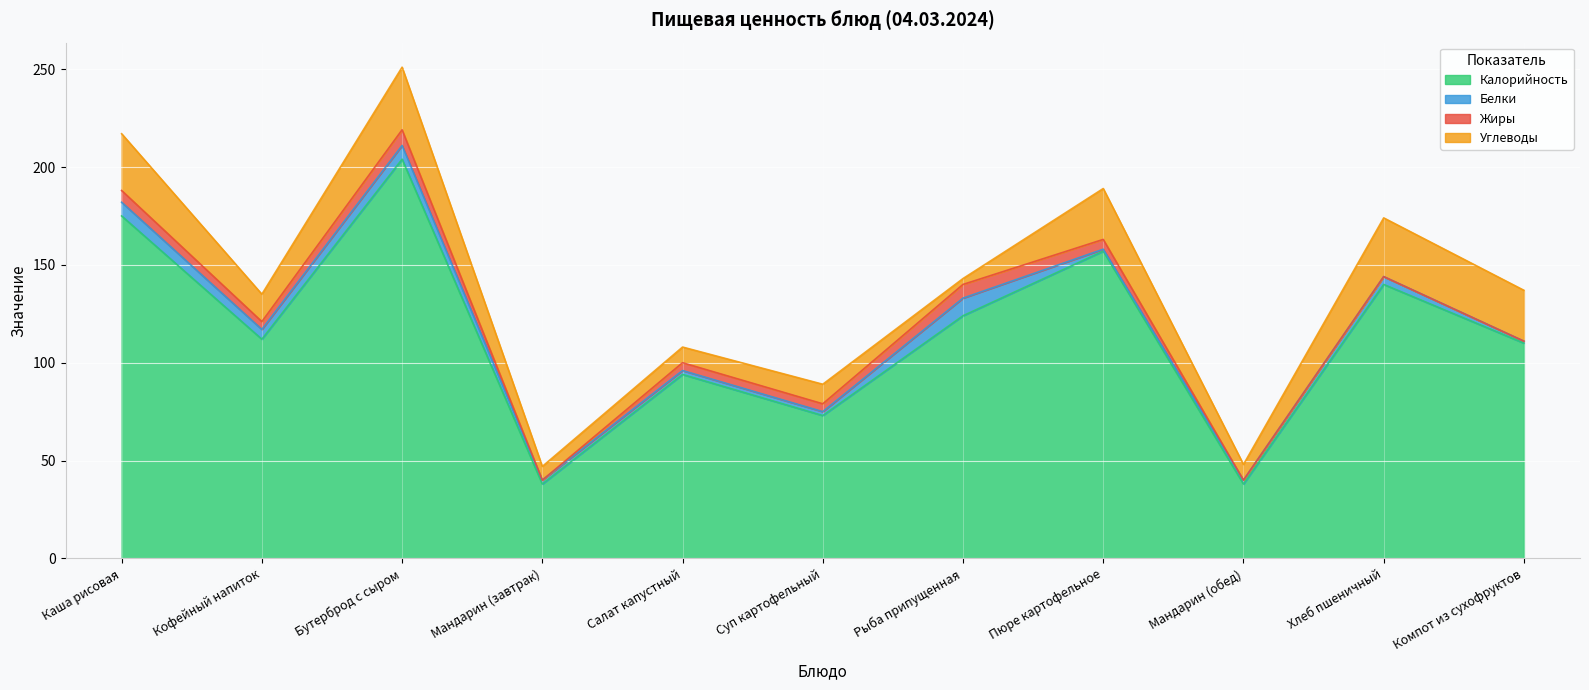

What is the maximum value shown in the chart?

204